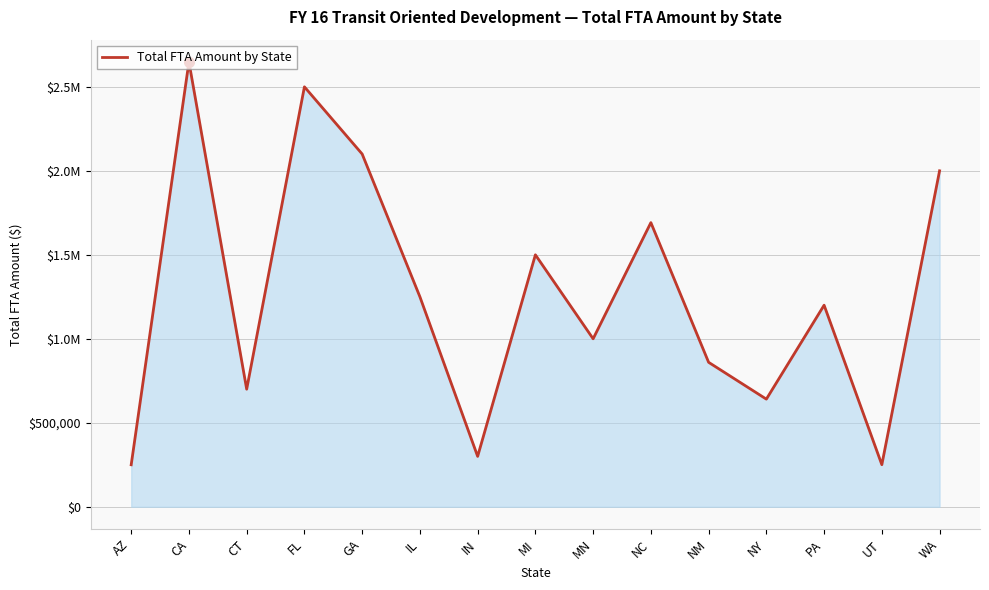

Where does the data first go above 1200000?

CA